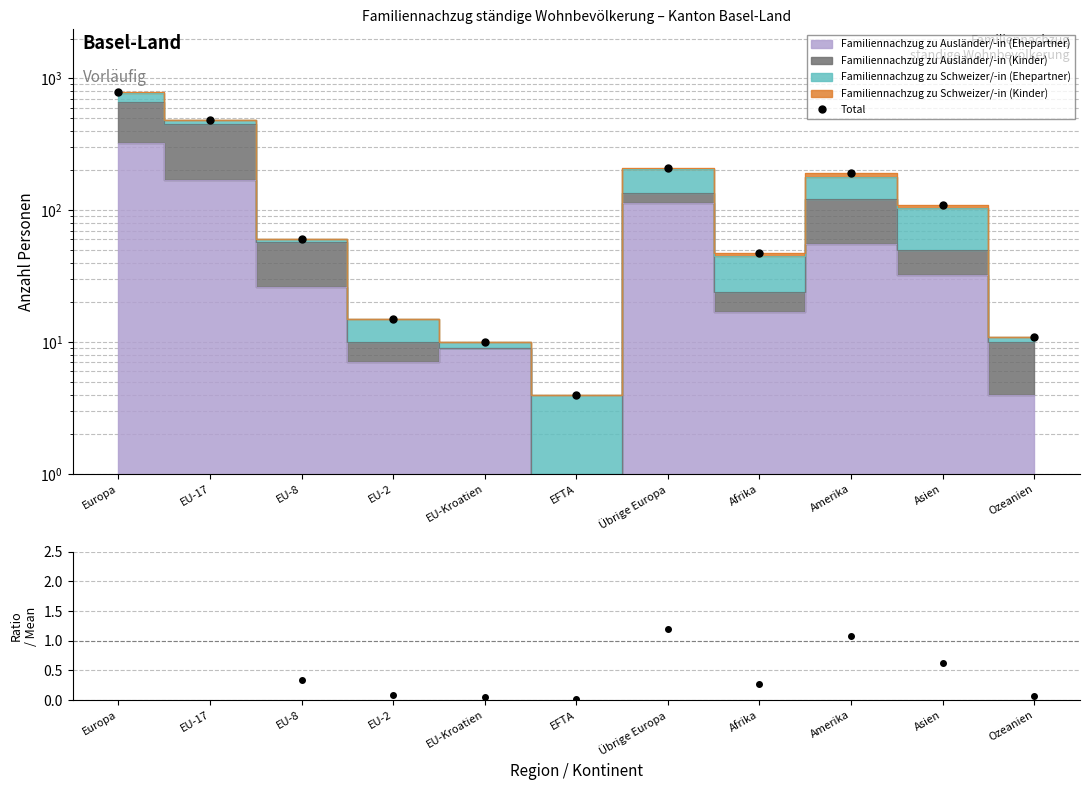

What is the sum of all values?

1926